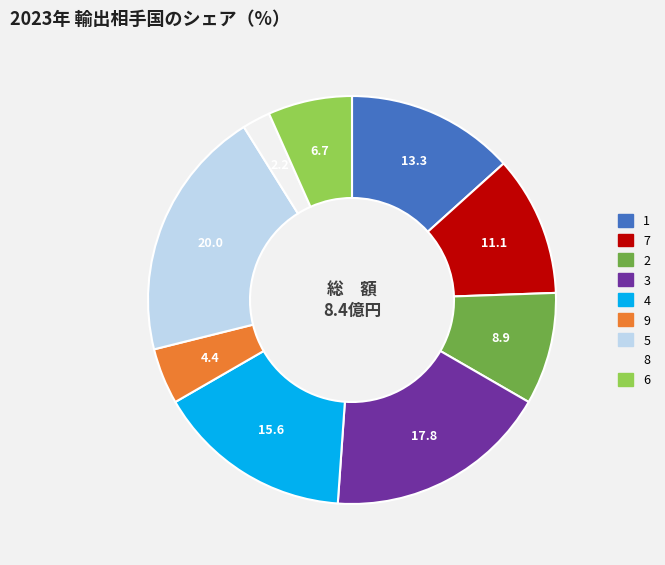

Count the number of slices in the pie.

9